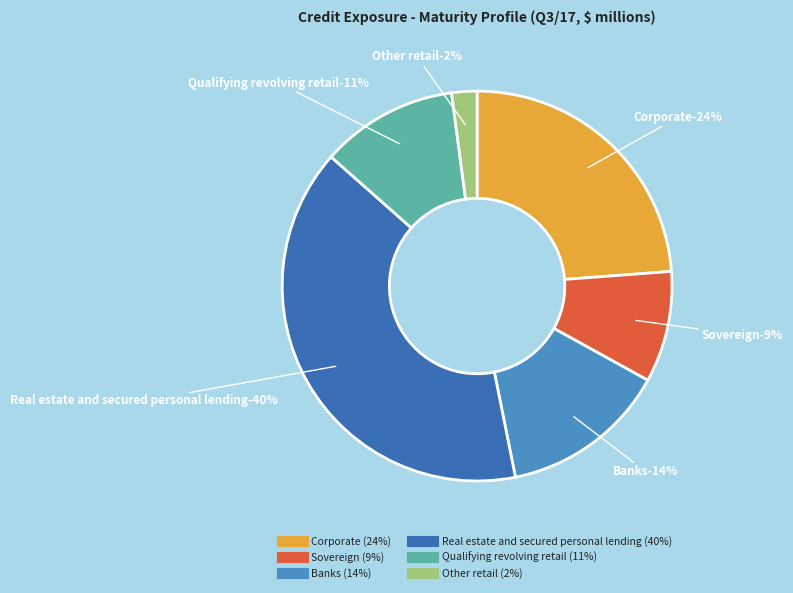

Which slice is the largest?

Real estate and secured personal lending